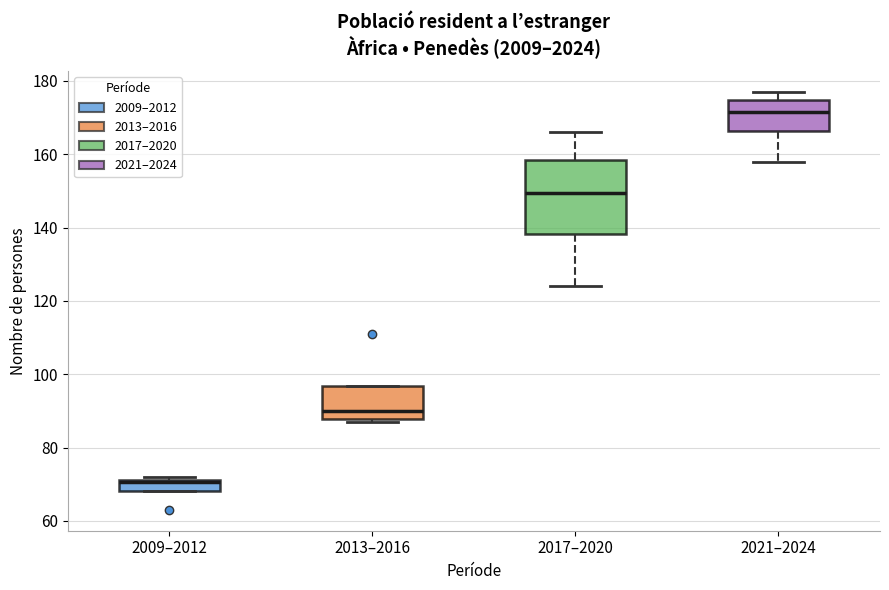

Reading left to right, transcribe this box plot: for each box, give where its median line is, the range the box spans, and where its two whiskers end, as read against the y-axis. The values are not printed on the chart, so give them approximately, as read against the axis.

2009–2012: median 70, box 68 to 72, whiskers 68 to 72 (just above the box's upper edge)
2013–2016: median 90, box 88 to 96, whiskers 88 (just below the box's lower edge) to 96
2017–2020: median 150, box 138 to 158, whiskers 124 to 166
2021–2024: median 172, box 166 to 174, whiskers 158 to 178